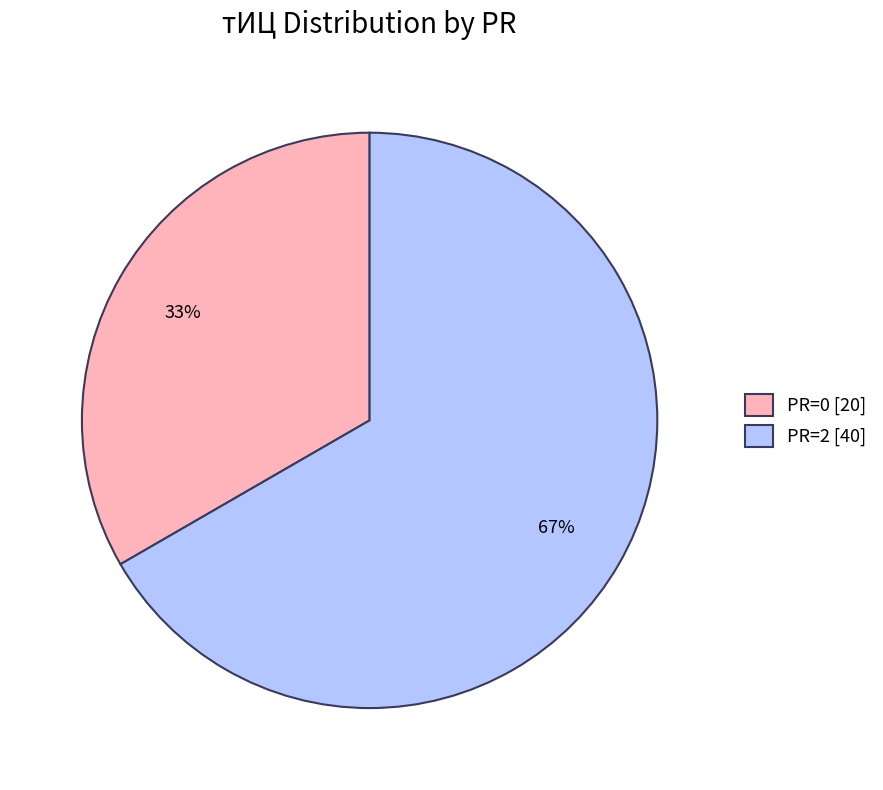

To the nearest percent, what is the average slice percentage?

50%